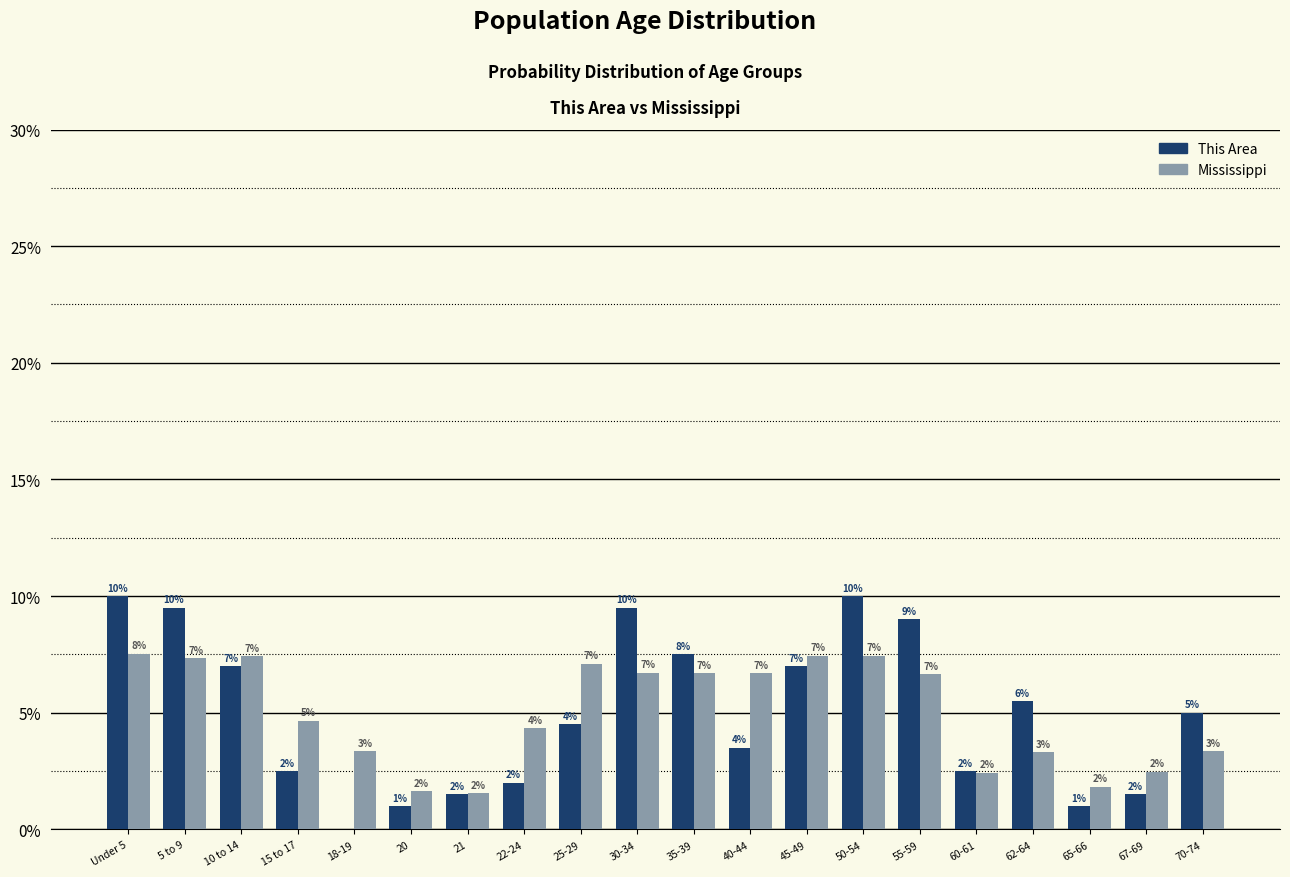

Which series changed the most between 18-19 and 30-34?

This Area